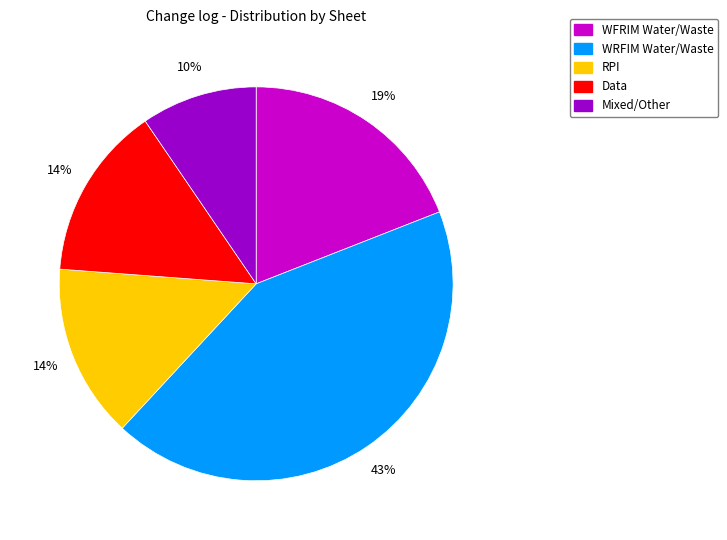

To the nearest percent, what is the difference between the largest and smallest slice percentages?

33%